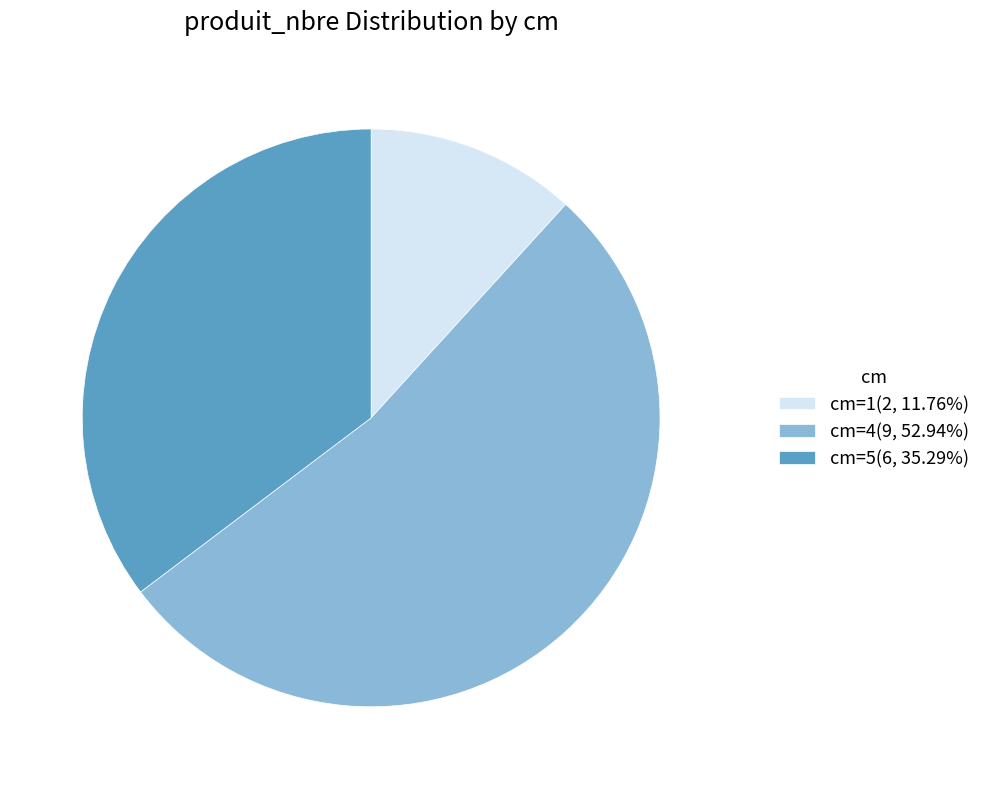

How many segments does this pie chart have?

3